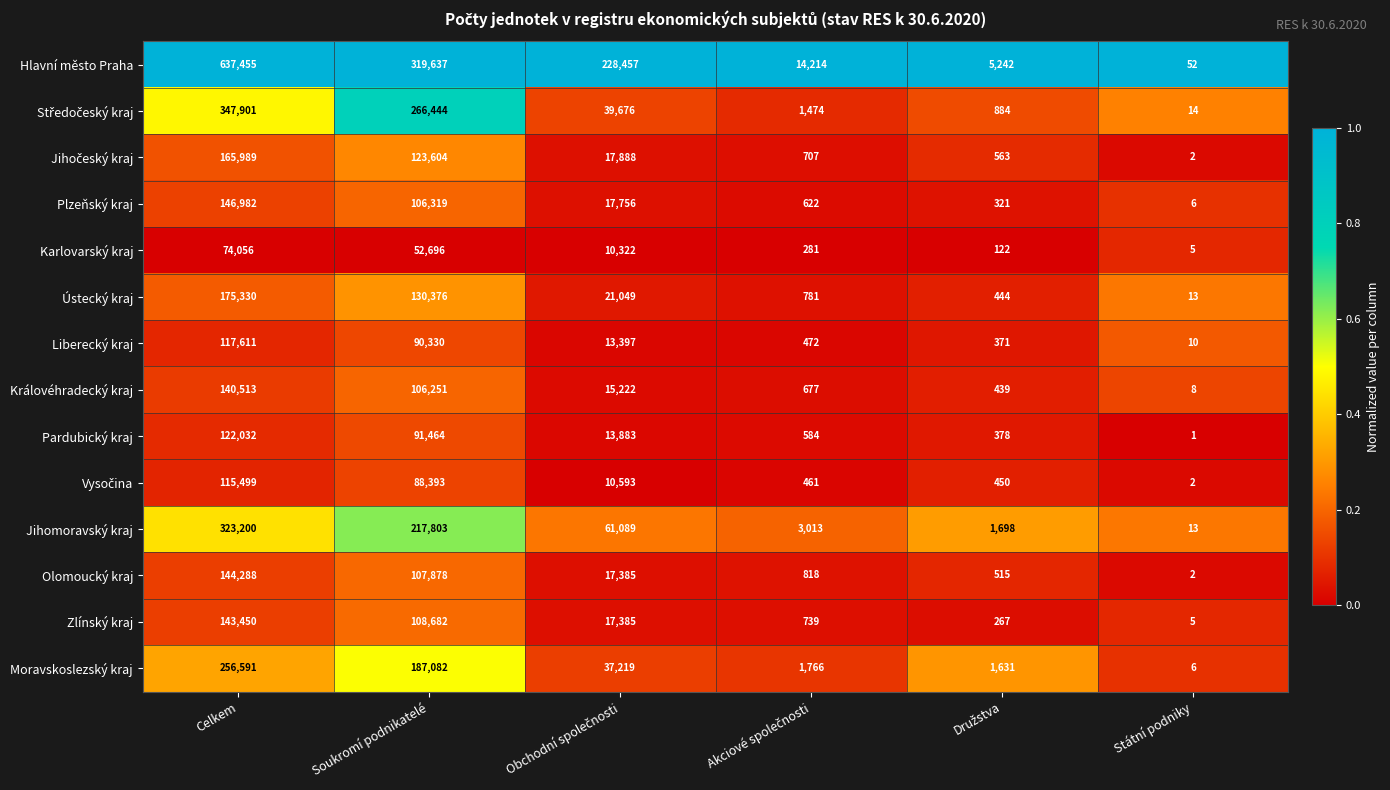

At which category does the chart reach its peak across all series?

Celkem